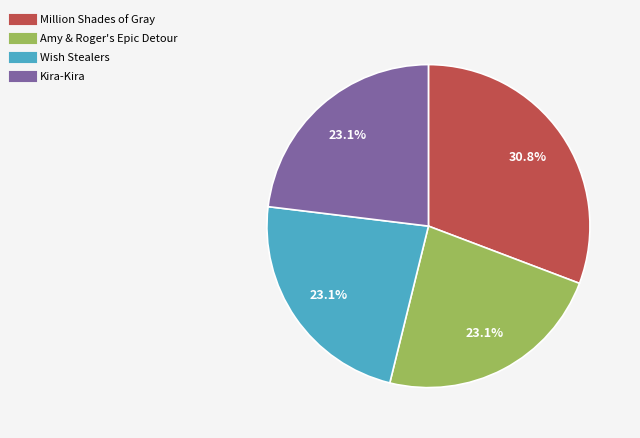

Which category has the biggest portion of the pie?

Million Shades of Gray